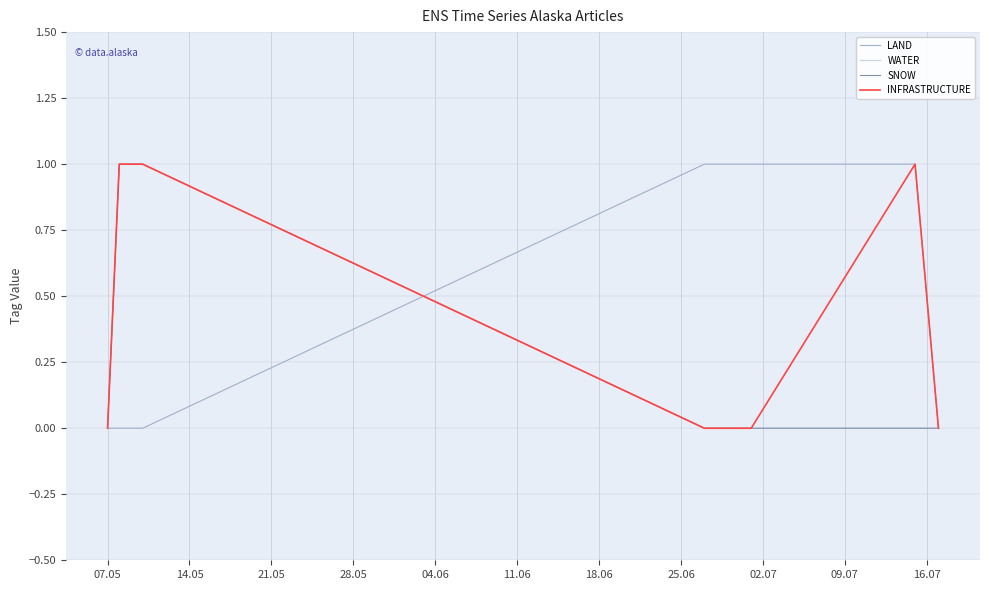

Does the chart have visible grid lines?

Yes